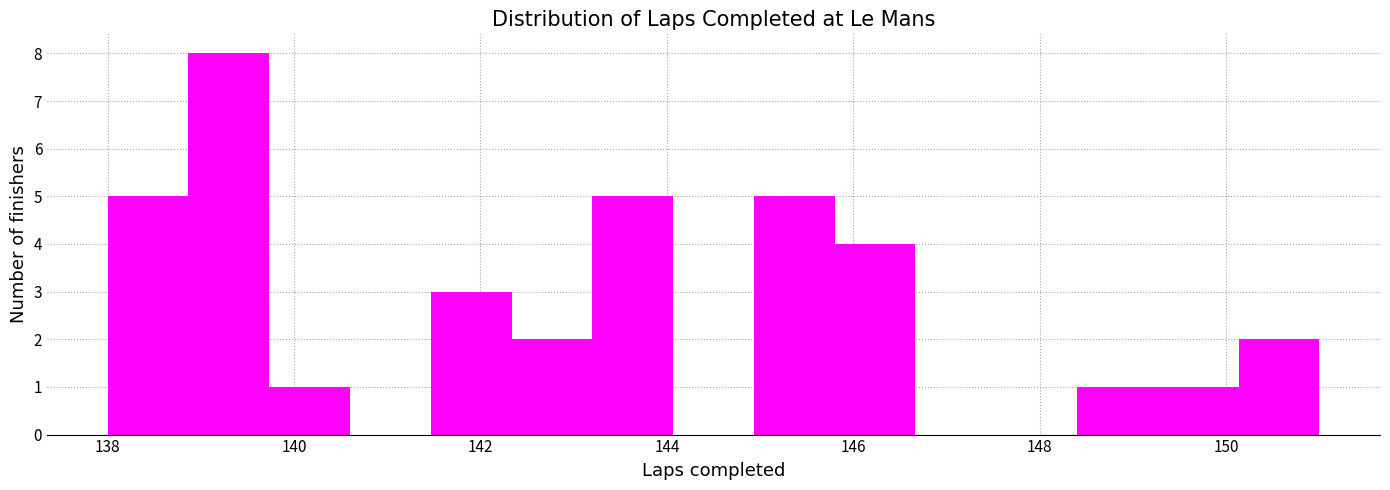

Over which range of the x-axis is the bar tallest?

138.8 to 139.8